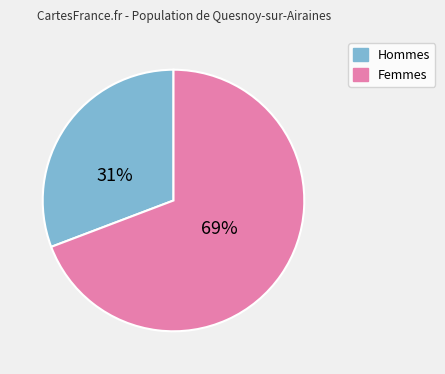

To the nearest percent, what is the average slice percentage?

50%